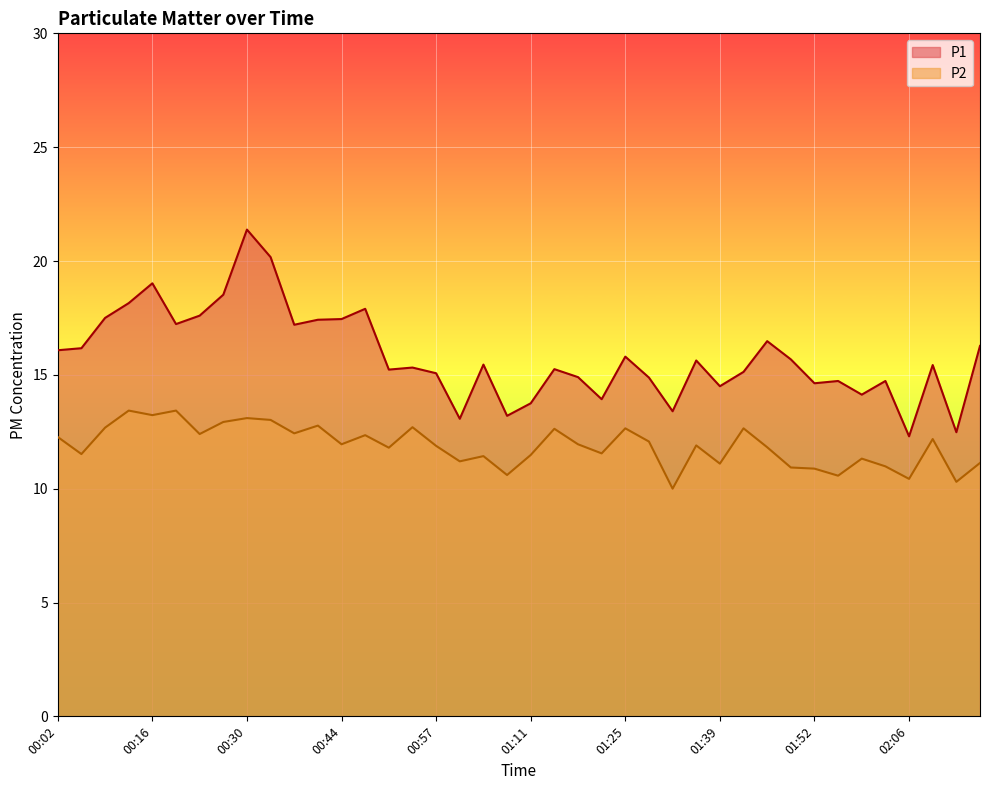

List the series in order of their overall mean, highest first.

P1, P2